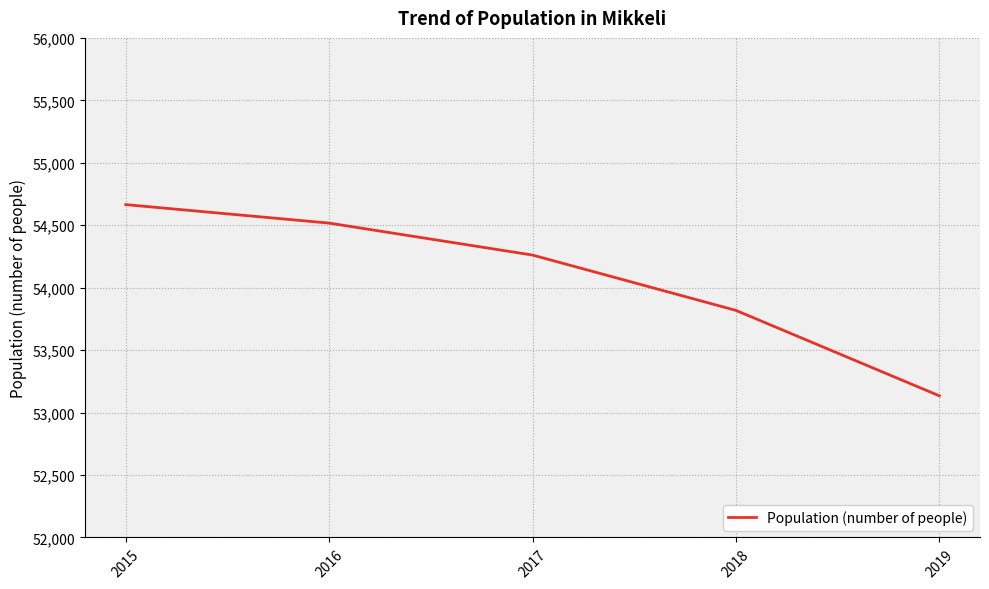

List the labels in order of value, smallest first.

2019, 2018, 2017, 2016, 2015